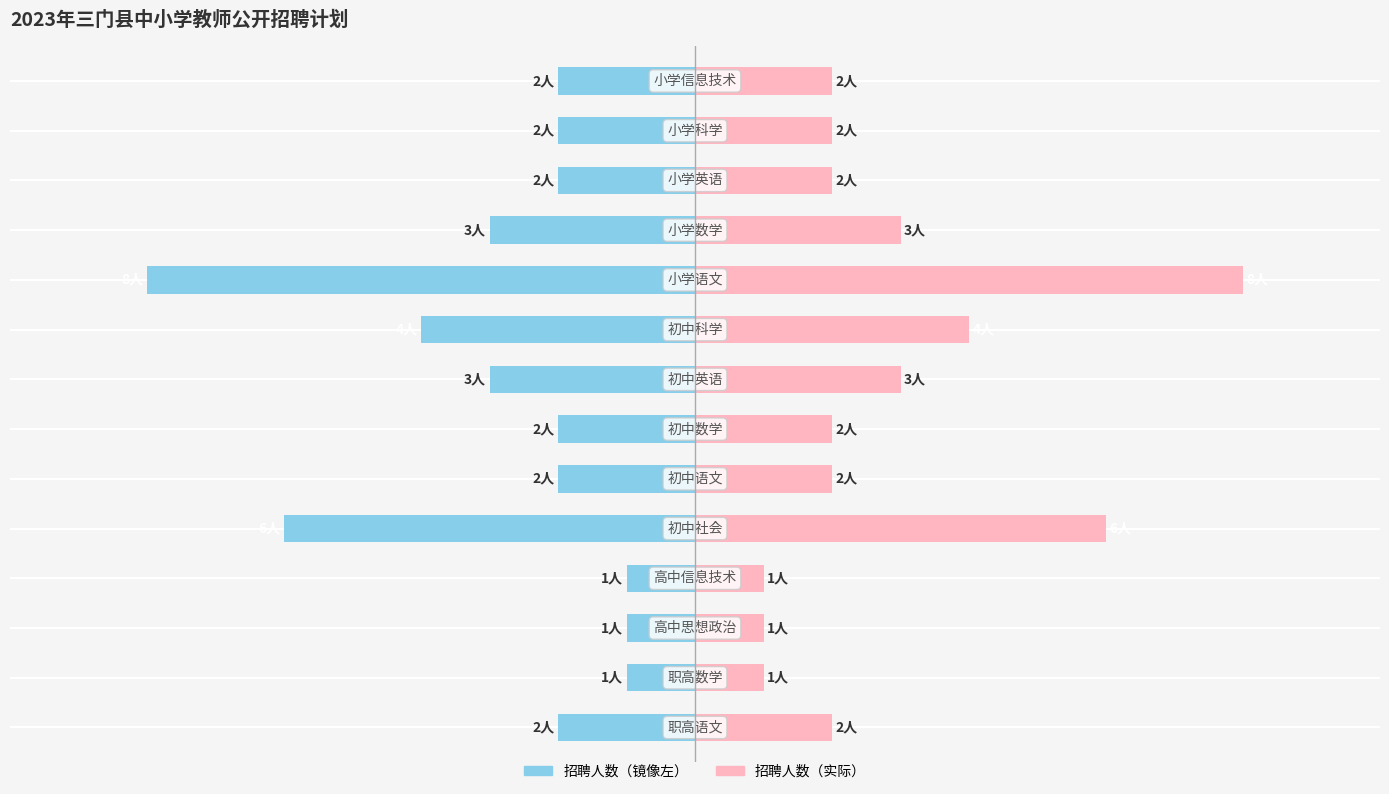

At 12, list the series in order from largest to smallest.

招聘人数（右）, 招聘人数（左）